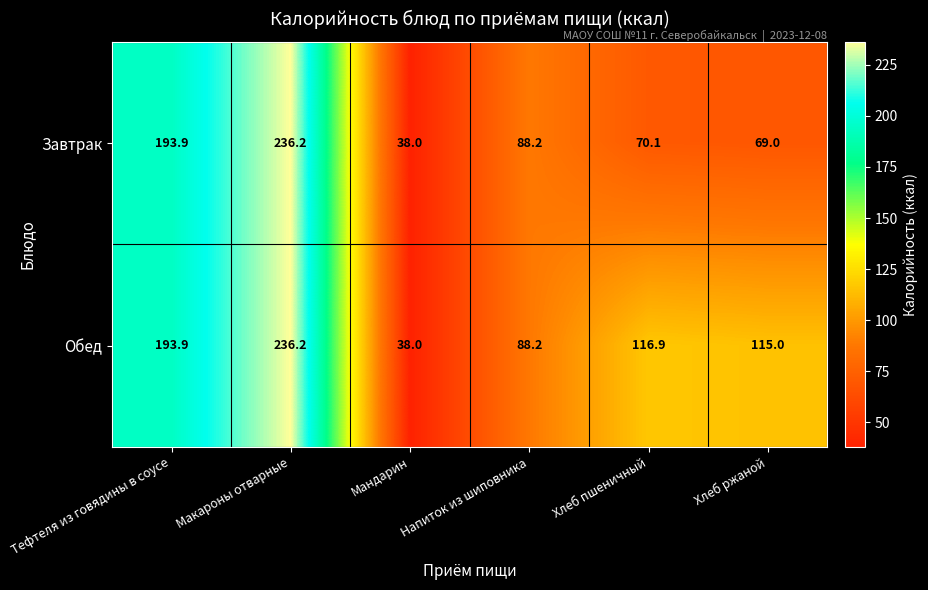

What is the difference between the Обед values at Мандарин and Хлеб пшеничный?

78.9